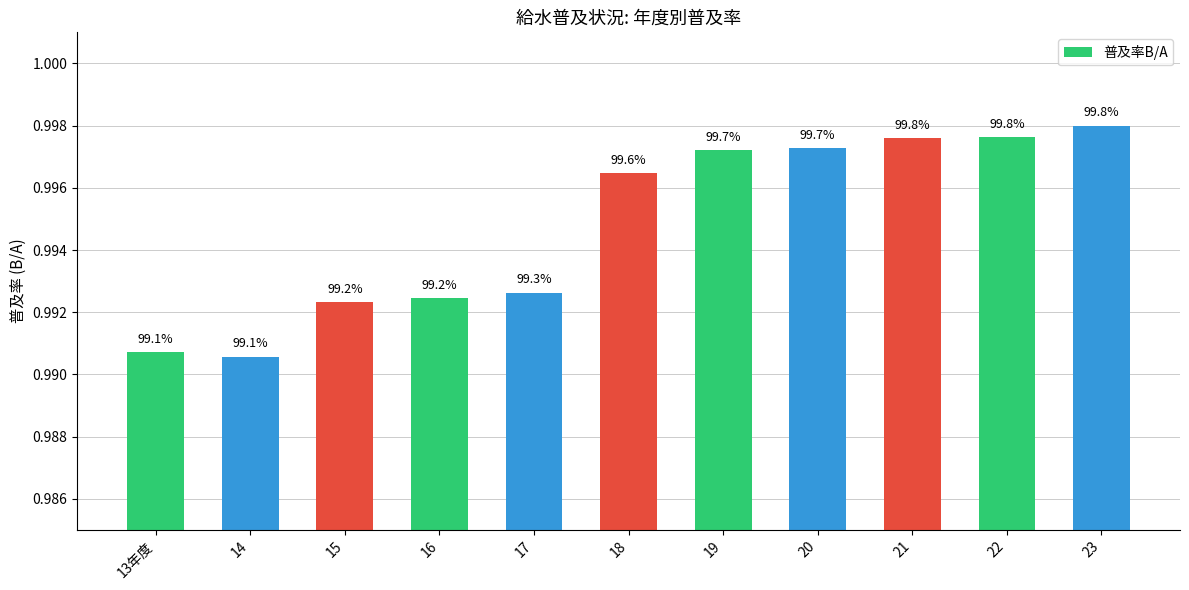

How many bars are there in total?

11